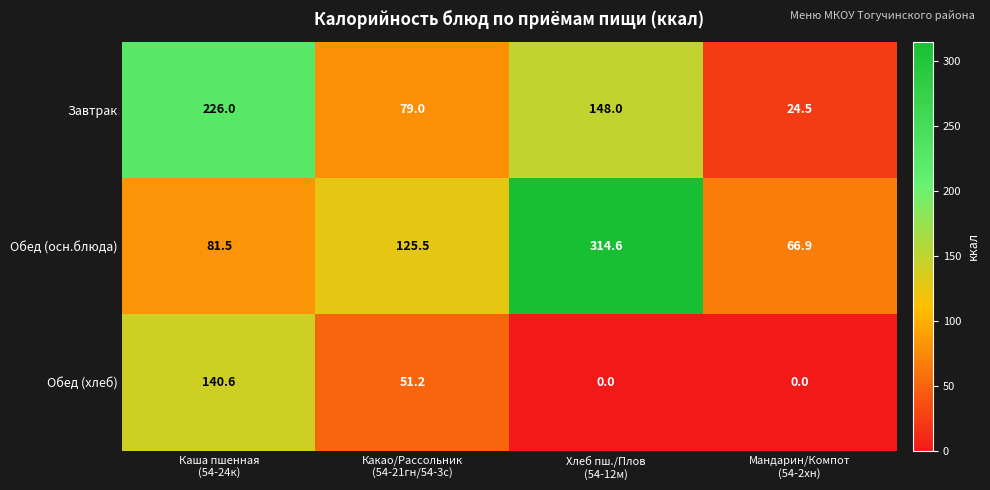

What is the difference between the maximum and minimum values in the Завтрак series?

201.5